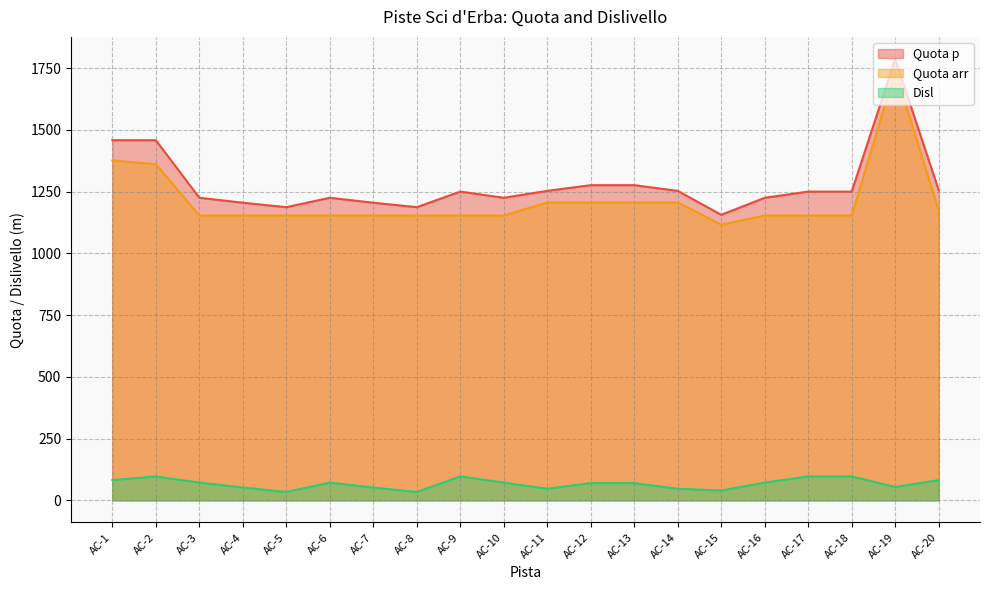

What is the sum of the Disl values at AC-5 and AC-10?

106